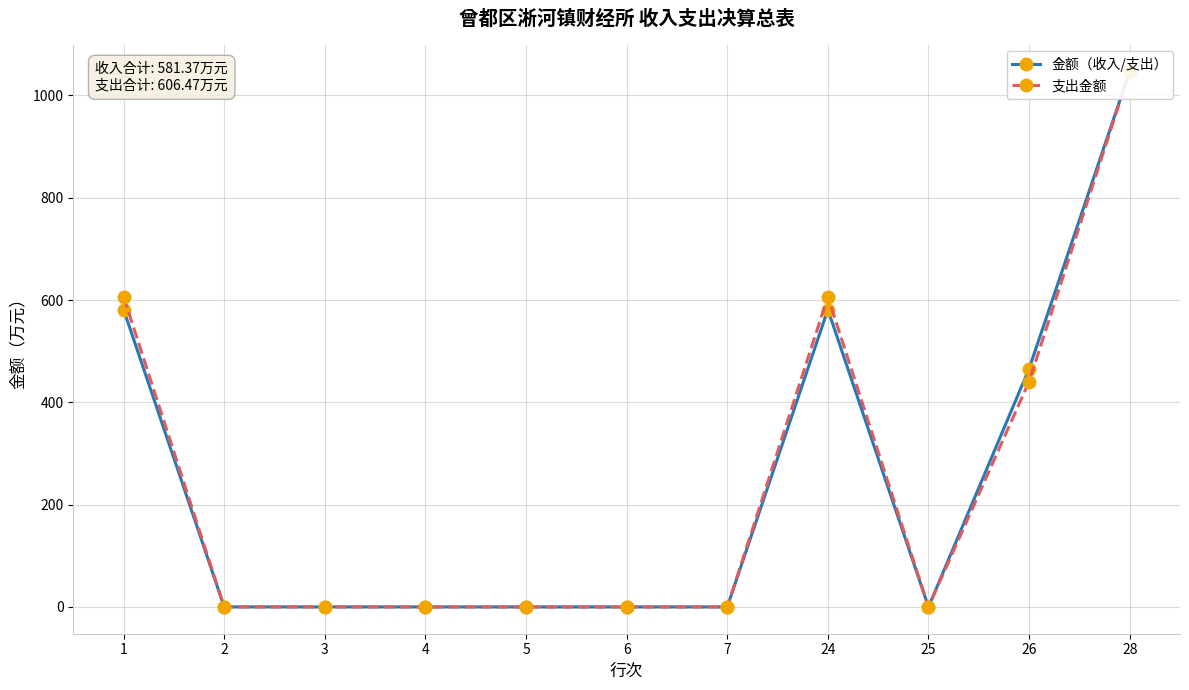

At which label is 支出金额 closest to 523?

26